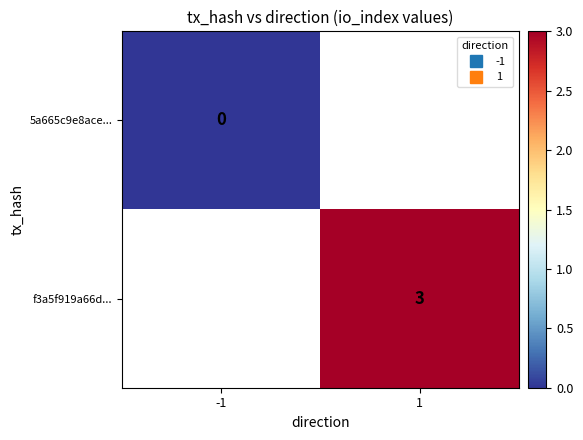

Which series has the widest spread of values?

5a665c9e8ace...